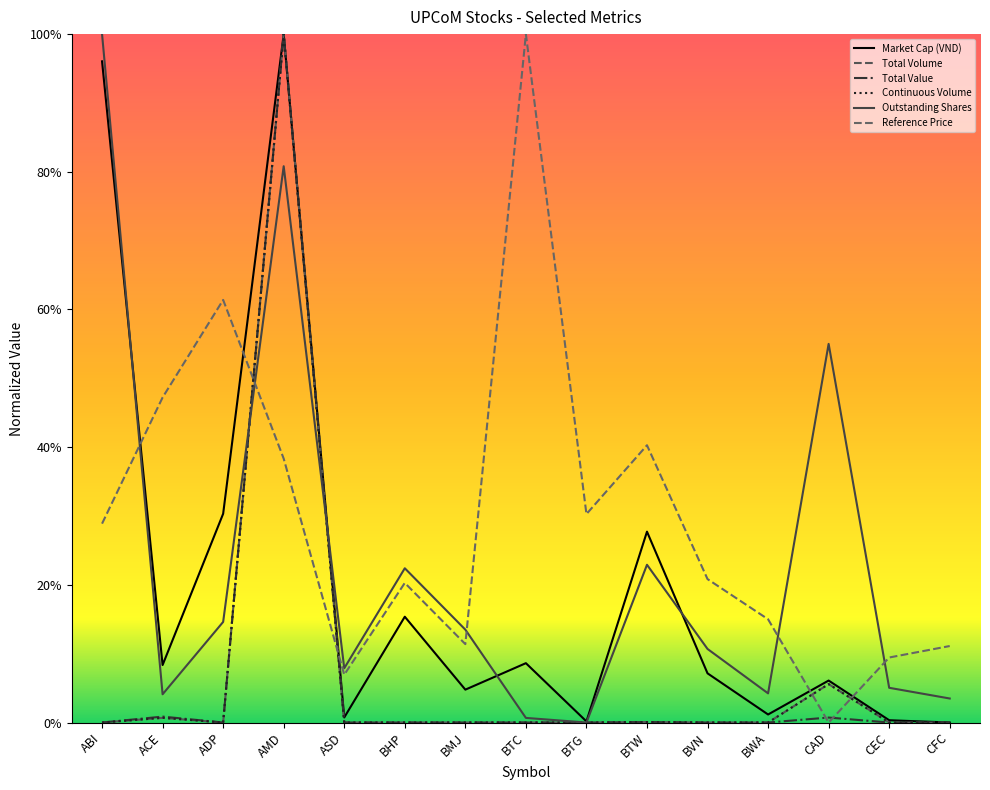

At how many categories does at least one series exceed 0?

15